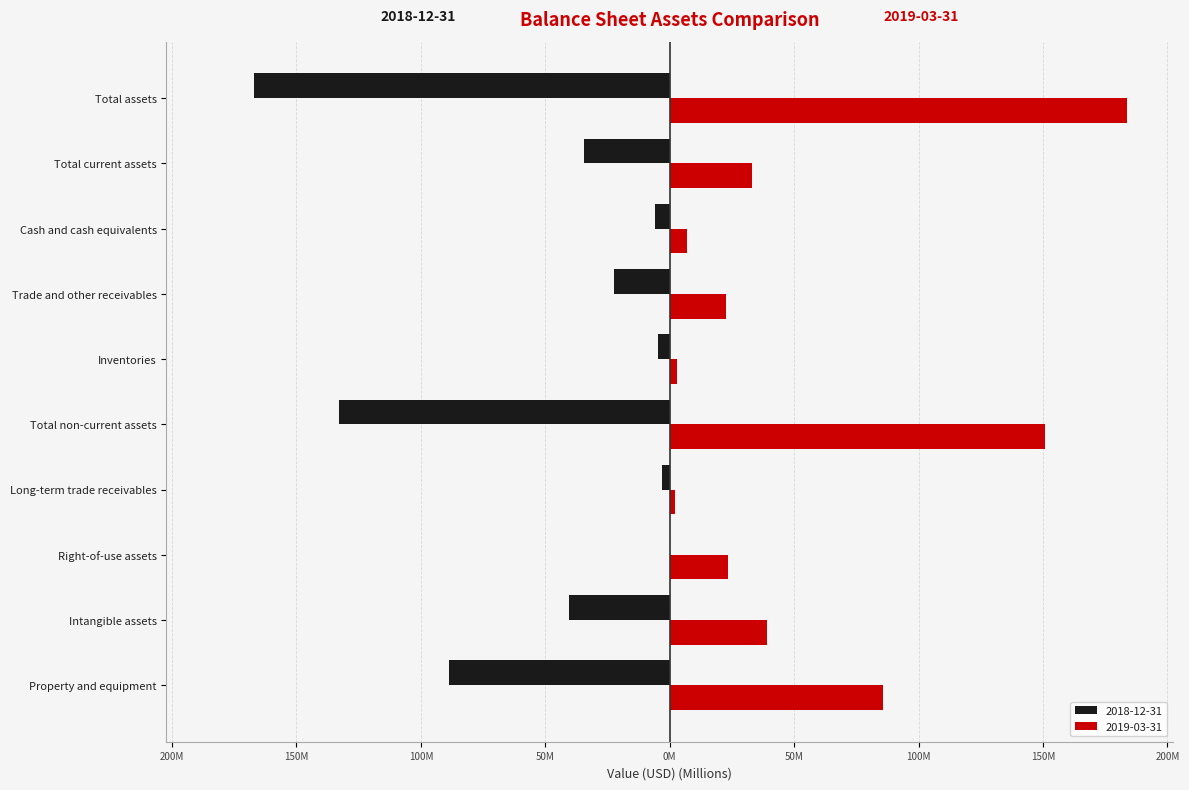

What are all the series names shown in the legend?

2018-12-31, 2019-03-31